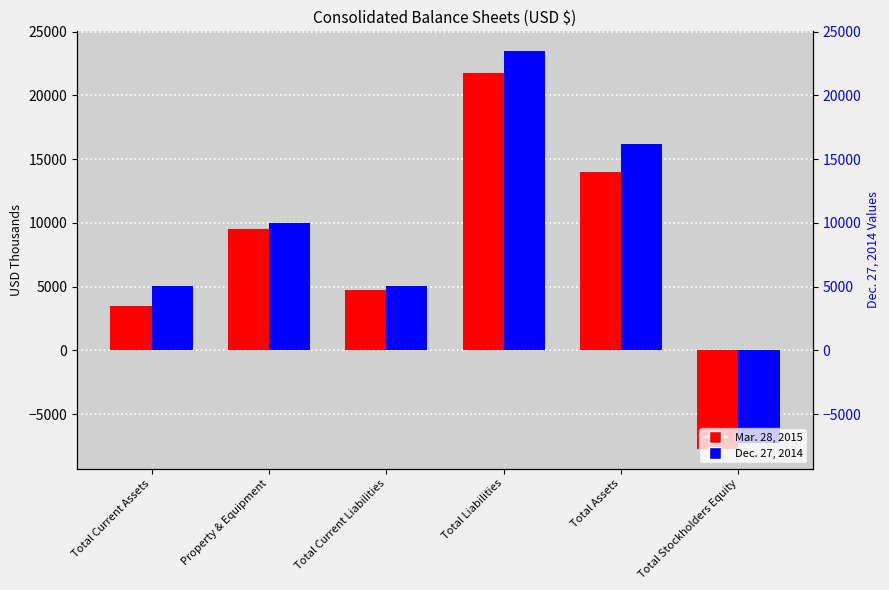

What is the approximate value of Mar. 28, 2015 at Total Stockholders Equity, to the nearest 50?

-7700